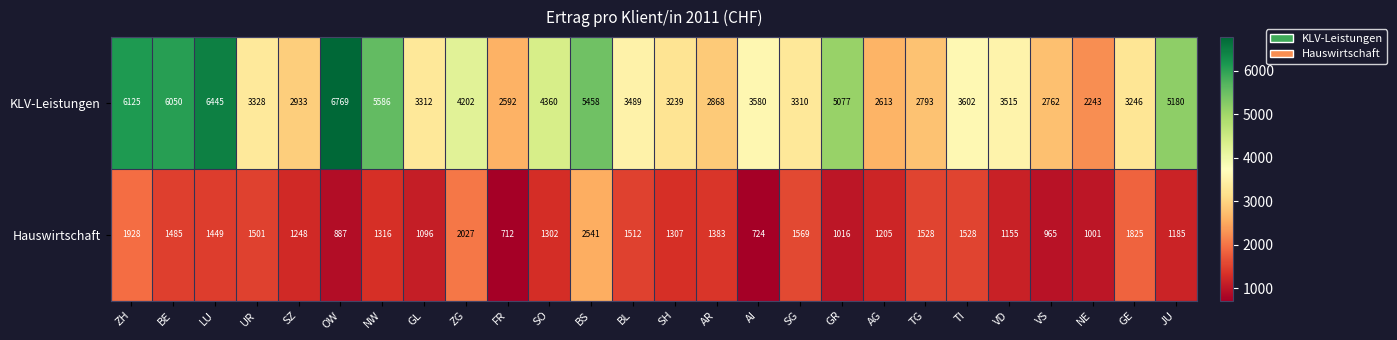

Is it true that Hauswirtschaft equals 1248 at SZ?

True